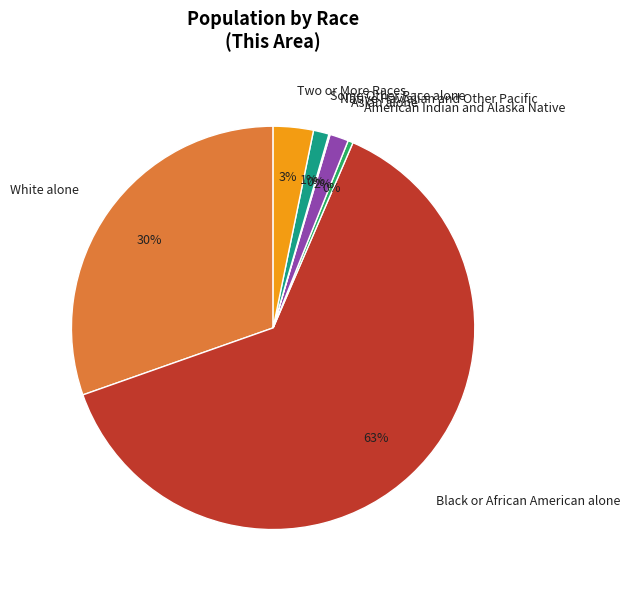

To the nearest percent, what is the average slice percentage?

14%